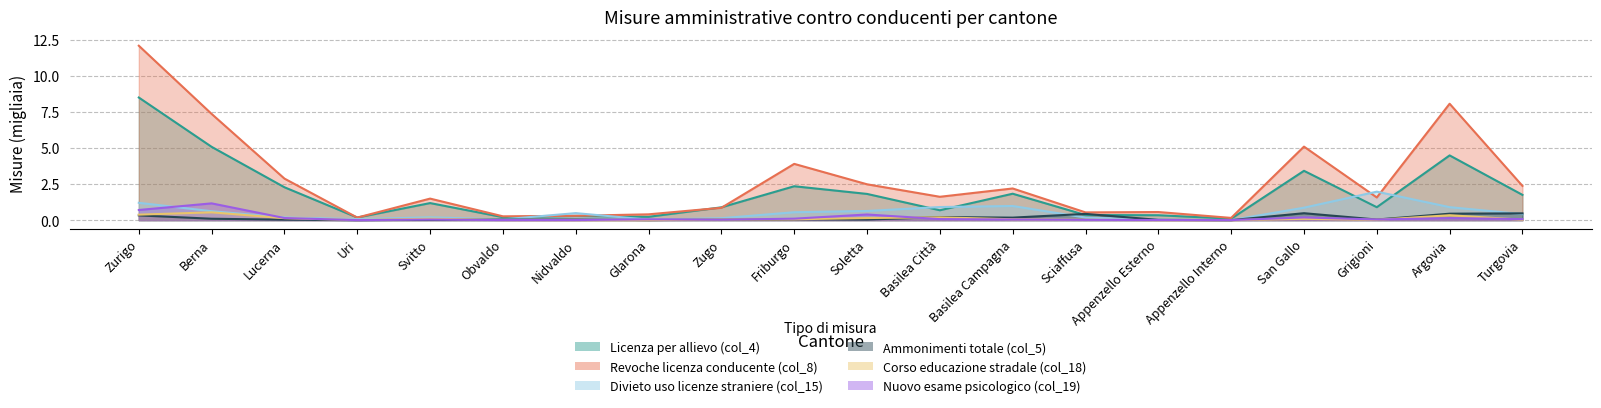

At Berna, list the series in order from smallest to largest.

Ammonimenti totale (col_5), Corso educazione stradale (col_18), Divieto uso licenze straniere (col_15), Nuovo esame psicologico (col_19), Licenza per allievo (col_4), Revoche licenza conducente (col_8)